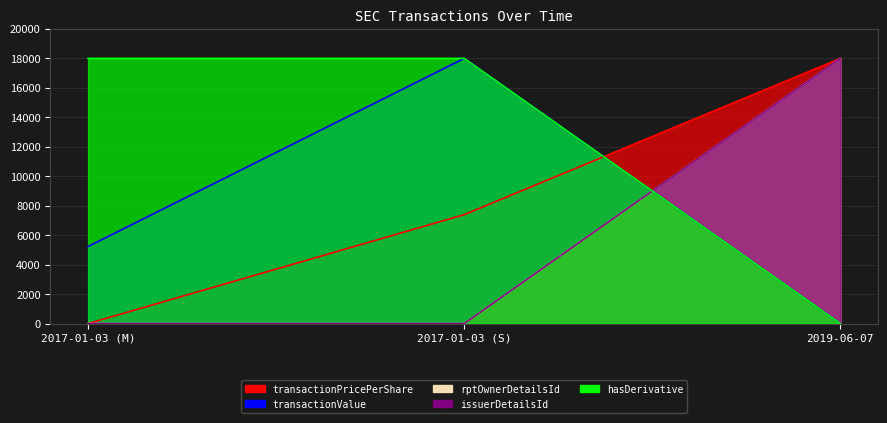

What are all the series names shown in the legend?

transactionPricePerShare, transactionValue, rptOwnerDetailsId, issuerDetailsId, hasDerivative